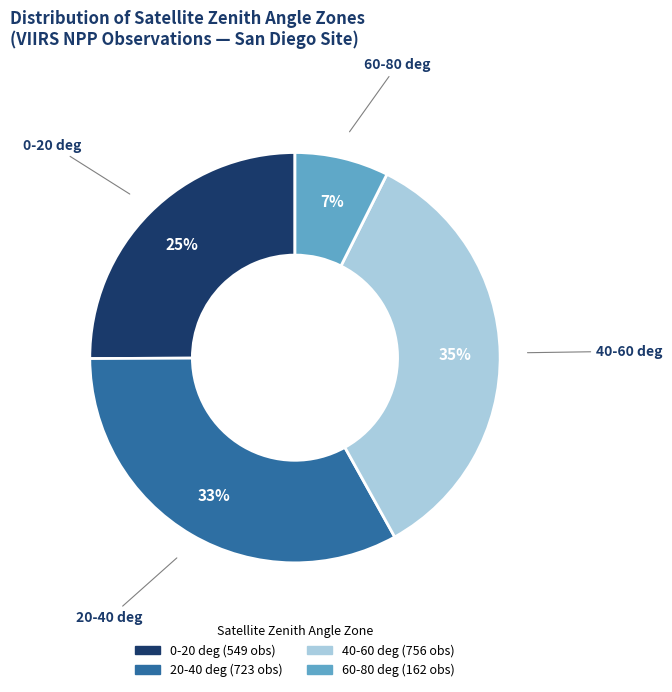

To the nearest percent, what is the average slice percentage?

25%